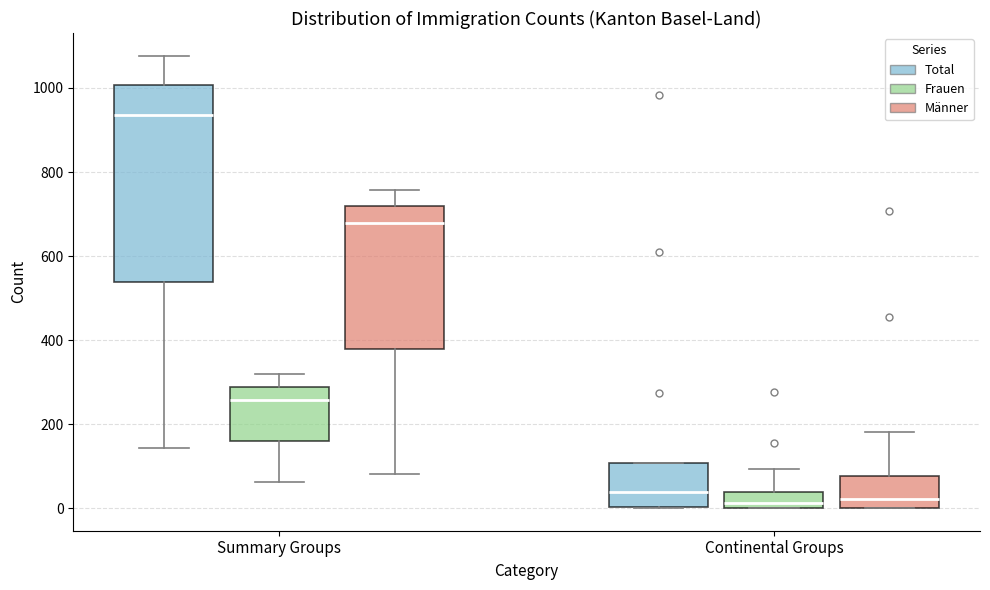

Where is the upper edge of the box for Summary Groups (Frauen) on the y-axis? The values are not printed on the chart, so give them approximately, as read against the axis.

280